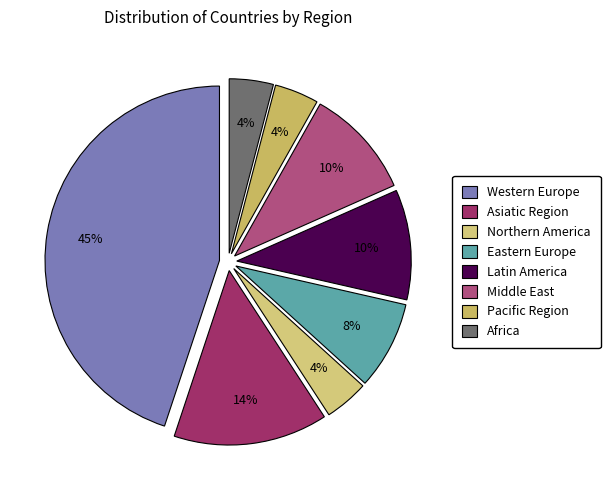

To the nearest percent, what is the difference between the largest and smallest slice percentages?

41%